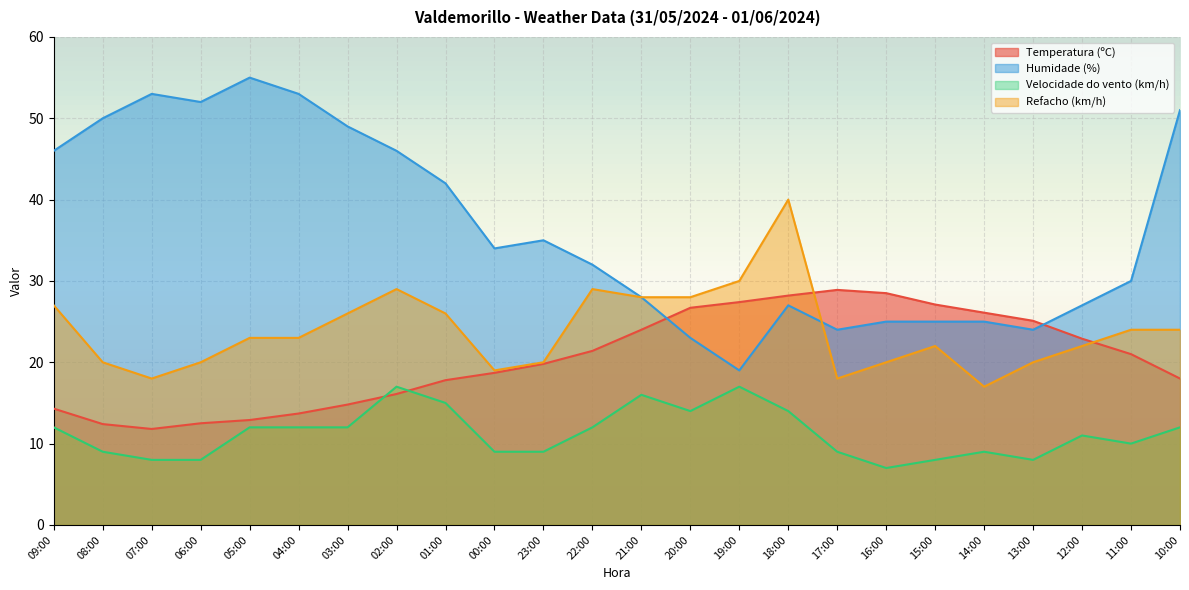

Which category has the highest value across all series?

05:00